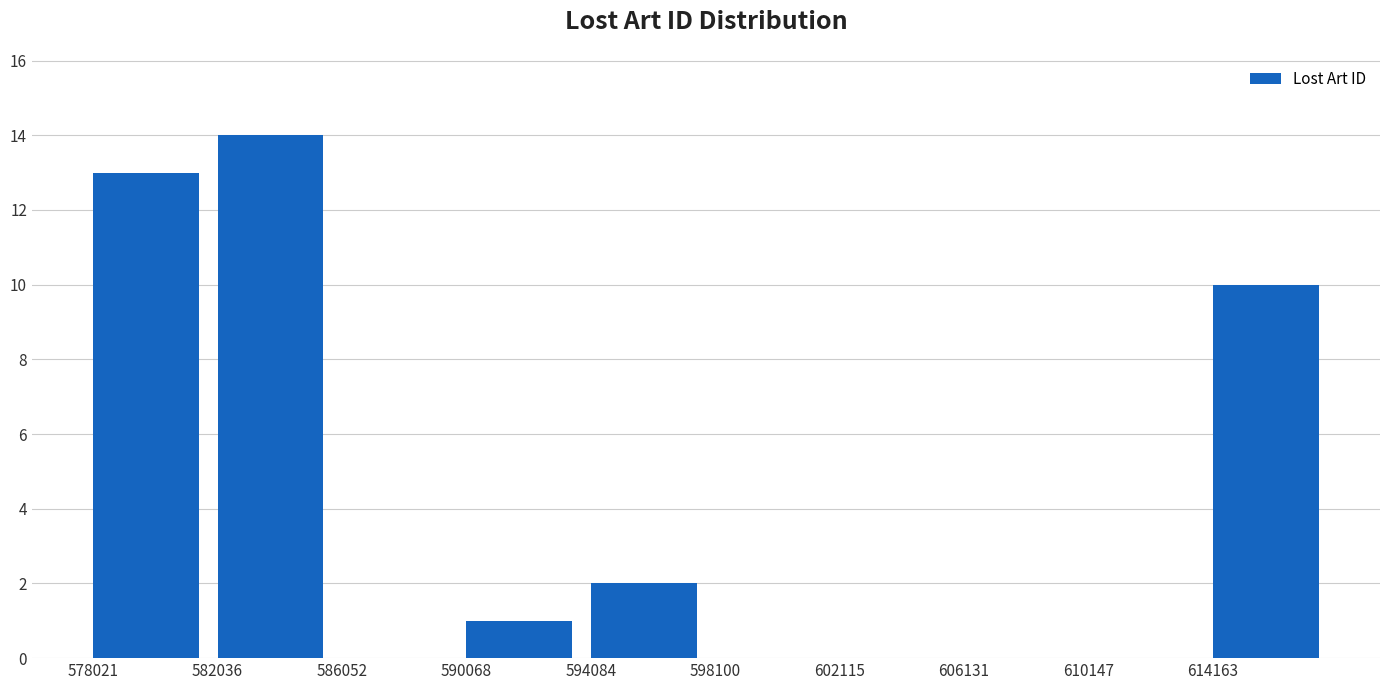

Reading left to right, extract all data points from this chart.

578021=13	582036=14	586052=0	590068=1	594084=2	598100=0	602115=0	606131=0	610147=0	614163=10